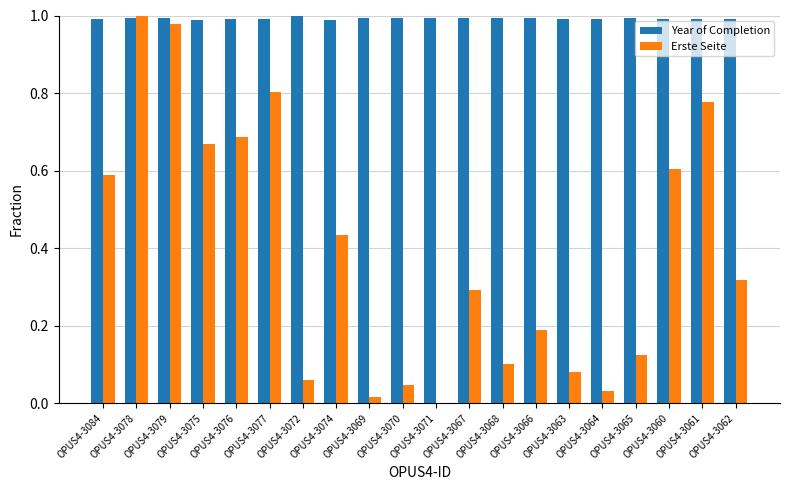

What is the total value across all series at OPUS4-3084?

1.6